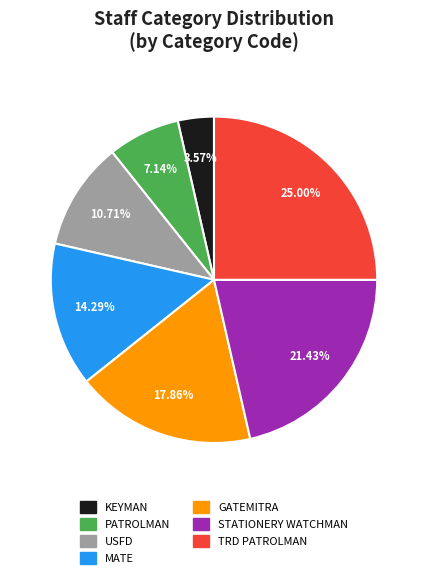

Does any single category account for the majority?

No